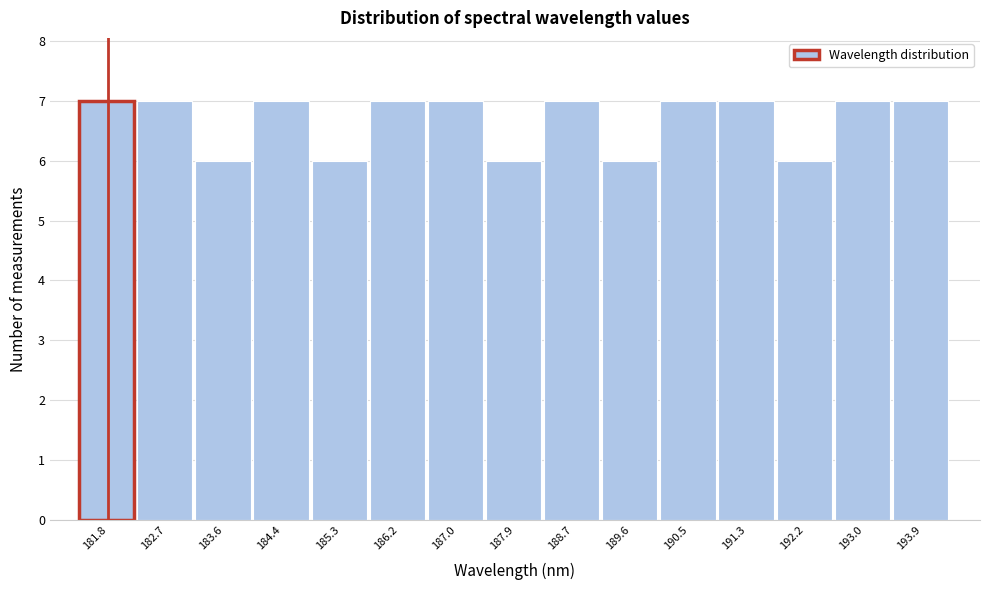

Reading right to left, transcribe all the data shown in this chart.

7	7	6	7	7	6	7	6	7	7	6	7	6	7	7